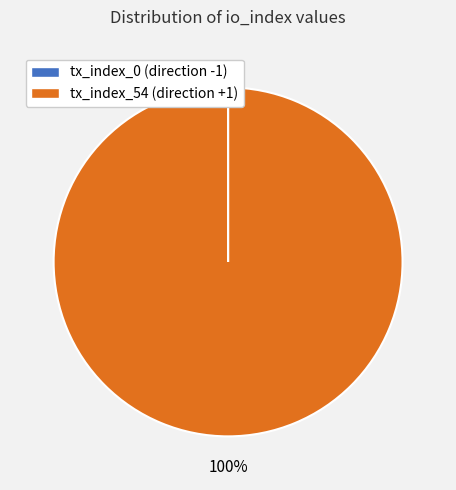

The tx_index_54 (direction +1) slice represents 89% of the pie. True or false?

False